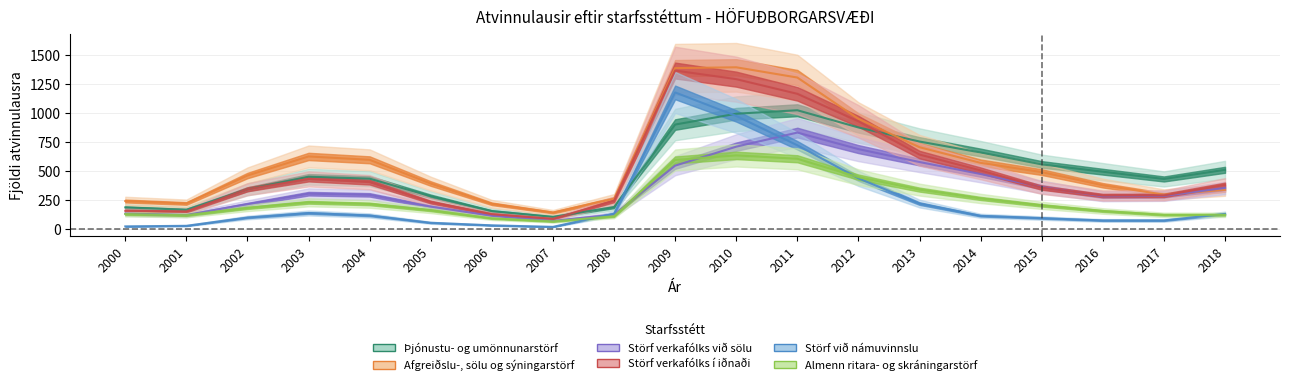

What is the lowest value of the Störf við námuvinnslu series?

22.0